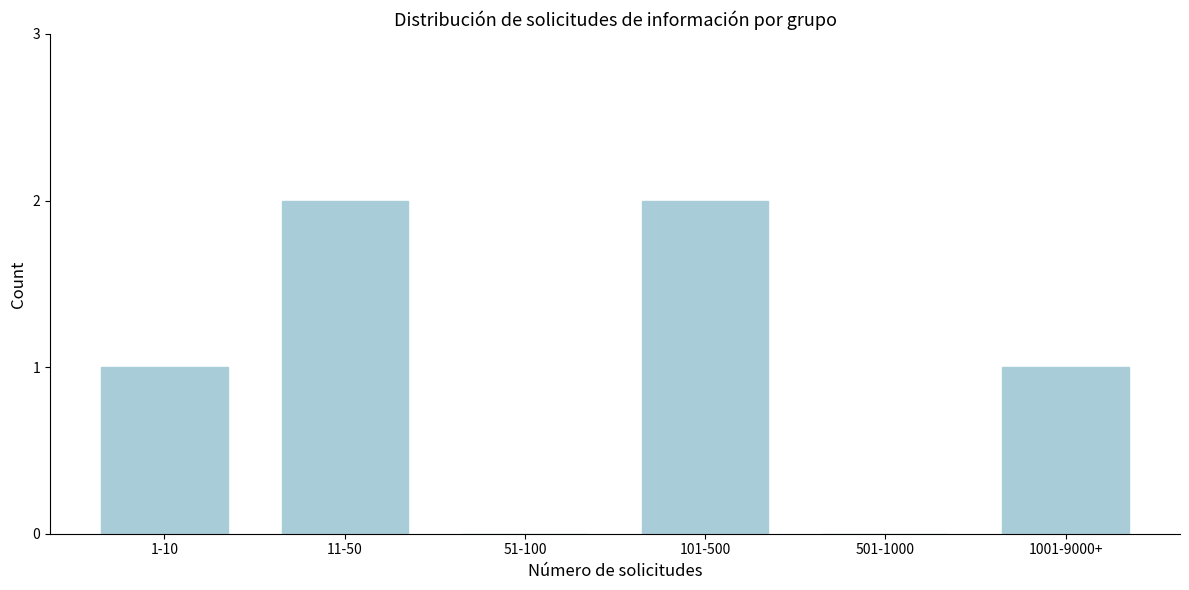

Reading left to right, list all the values displayed in this chart.

1-10=1	11-50=2	51-100=0	101-500=2	501-1000=0	1001-9000+=1